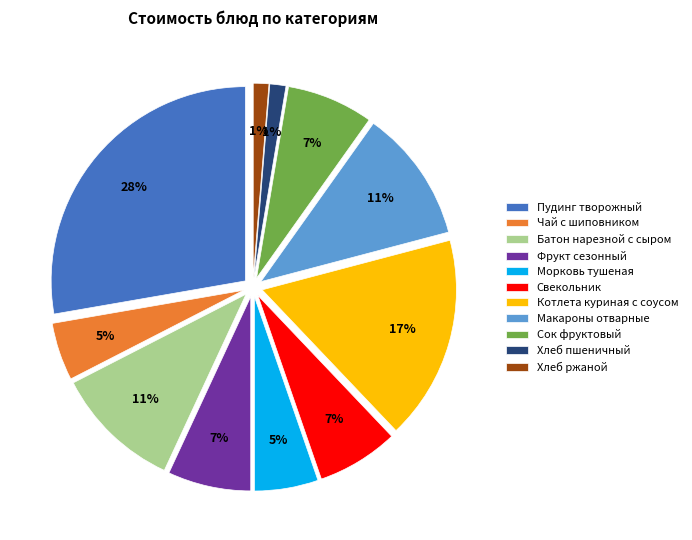

How many segments does this pie chart have?

11